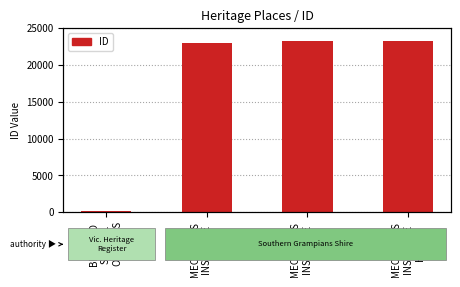

Does the chart contain any negative values?

No